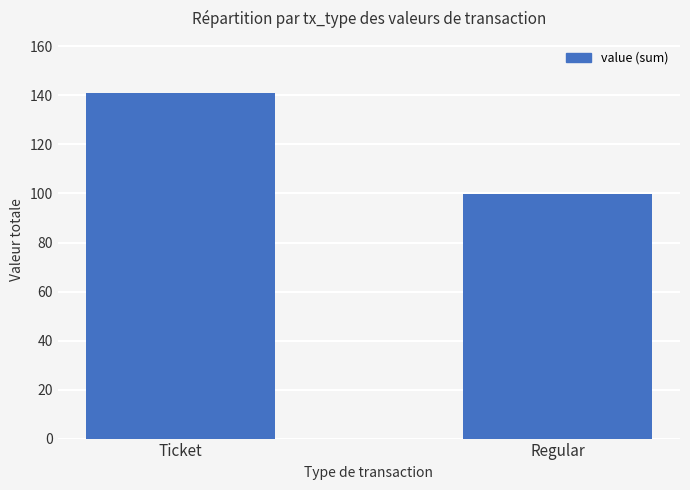

Does the chart contain any negative values?

No